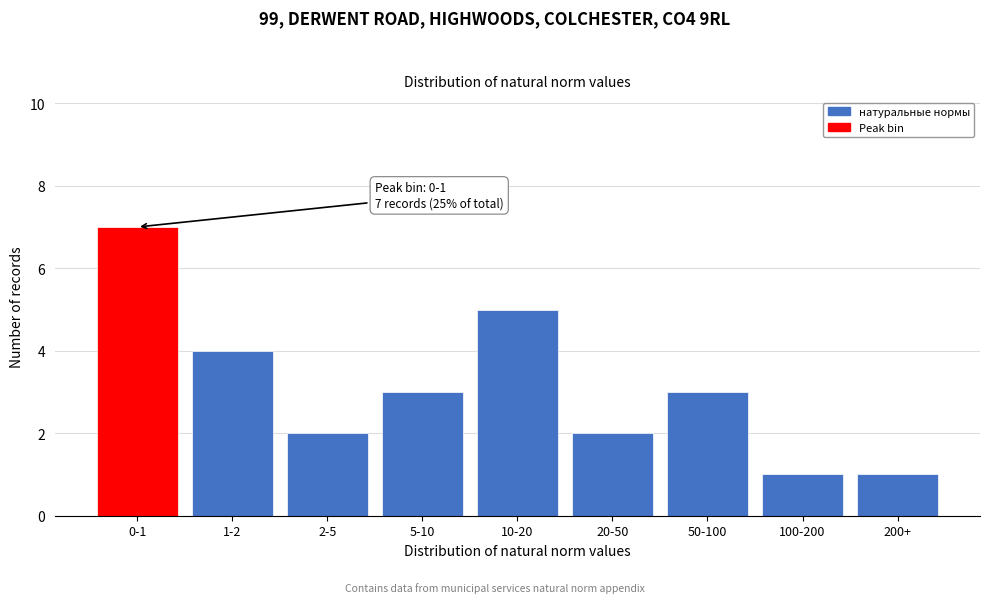

Reading left to right, list all the values displayed in this chart.

7	4	2	3	5	2	3	1	1